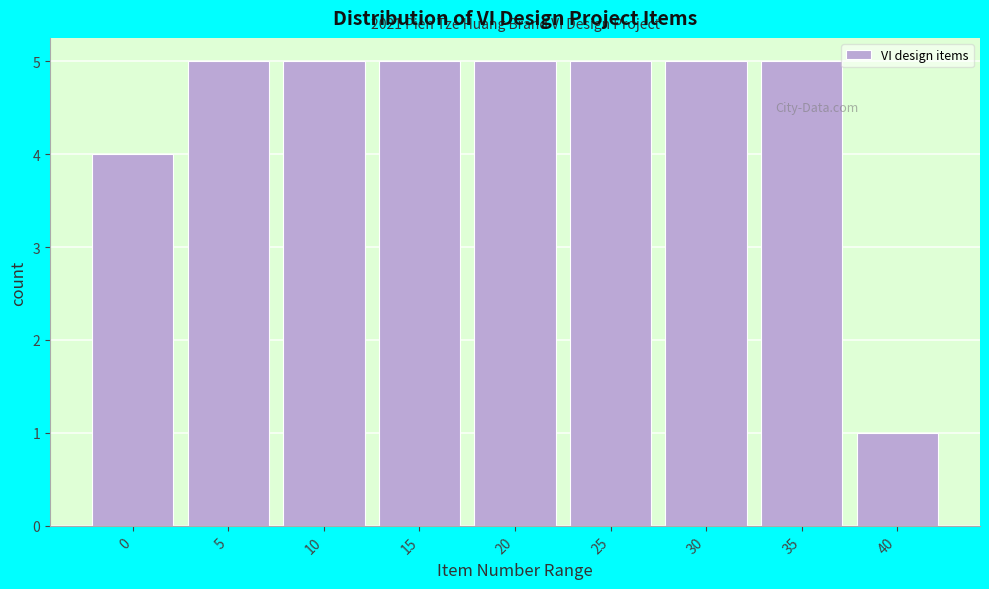

Reading left to right, list all the values displayed in this chart.

0=4	5=5	10=5	15=5	20=5	25=5	30=5	35=5	40=1